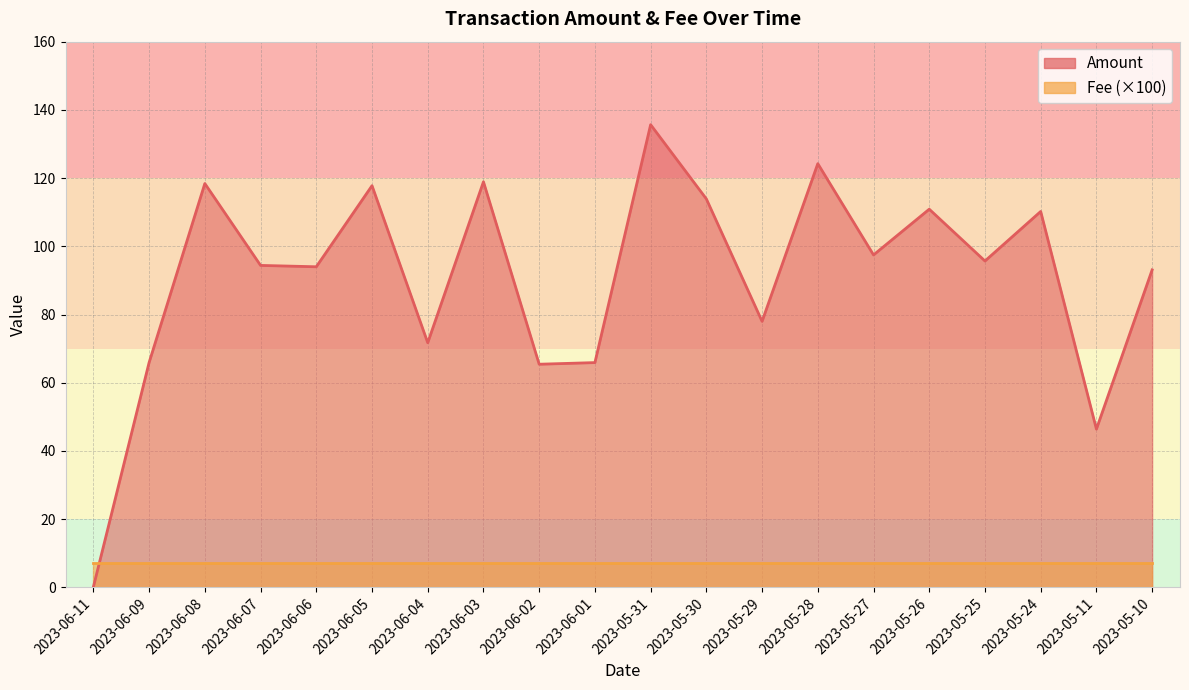

Is it true that the value at 2023-06-01 is 65.9?

True